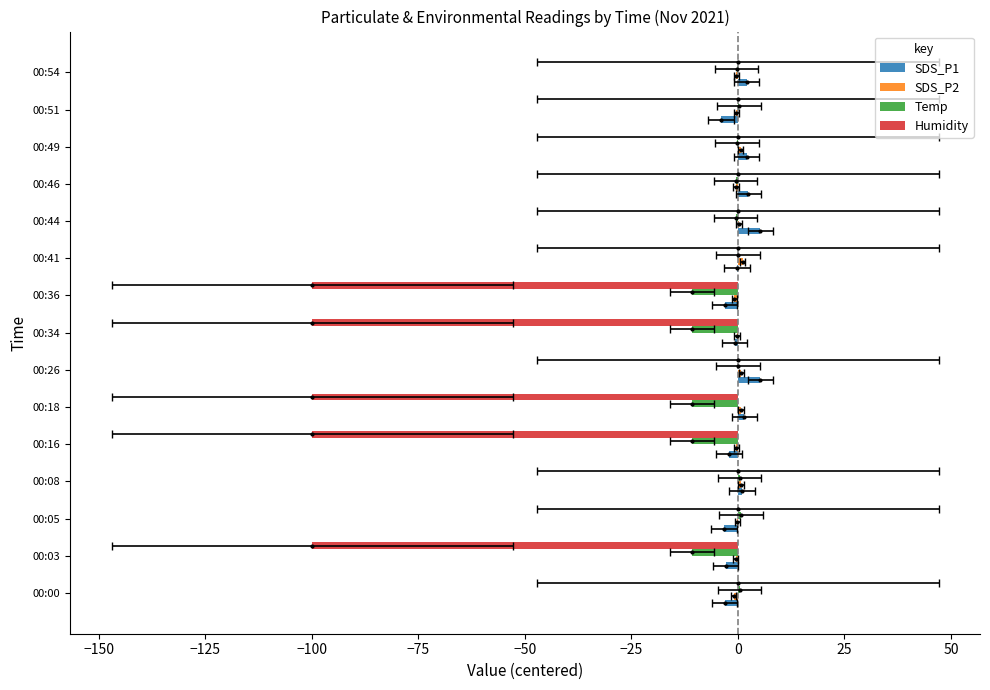

Reading left to right, list all the values displayed in this chart.

SDS_P1: -3.1	-2.9	-3.3	1.0	-2.1	1.5	5.2	-0.8	-3.1	-0.2	5.3	2.4	2.0	-4.0	2.0
SDS_P2: -1.0	-0.5	-0.1	0.8	-0.3	0.7	0.8	-0.2	-0.8	1.1	0.2	-0.4	0.7	-0.4	-0.3
Temp: 0.4	-10.8	0.7	0.4	-10.8	-10.8	-0.0	-10.8	-10.8	-0.0	-0.5	-0.5	-0.2	0.3	-0.3
Humidity: 0.0	-99.9	0.0	0.0	-99.9	-99.9	0.0	-99.9	-99.9	0.0	0.0	0.0	0.0	0.0	0.0